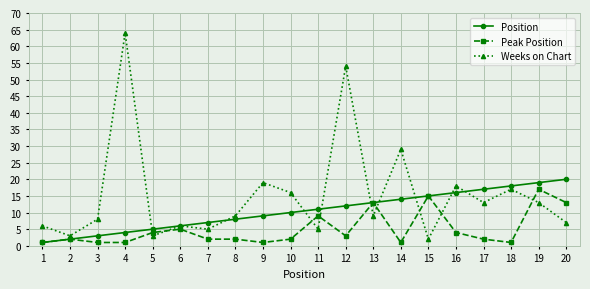

What is the smallest value displayed?

1